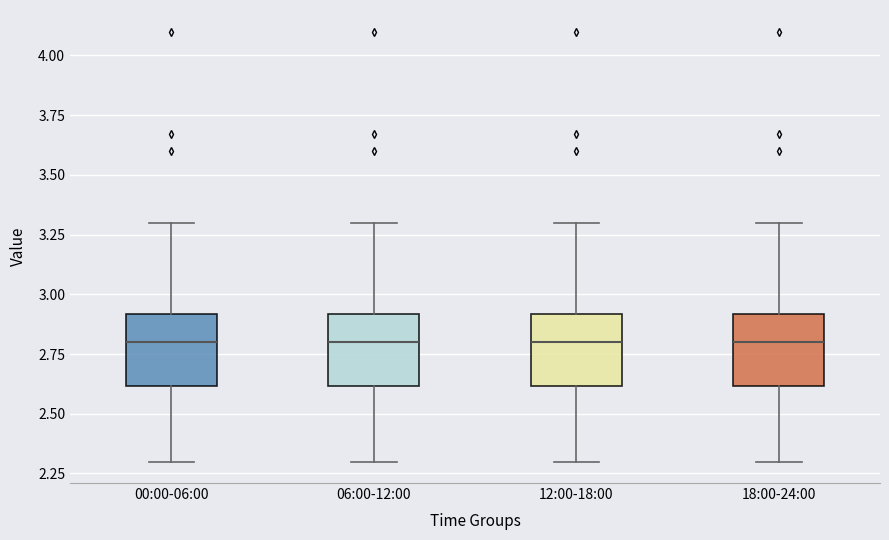

Reading left to right, read every box against the y-axis: the position of its median line, the range the box covers, and the ends of its whiskers. The values are not printed on the chart, so give them approximately, as read against the axis.

00:00-06:00: median 2.8, box 2.6 to 2.9, whiskers 2.3 to 3.3
06:00-12:00: median 2.8, box 2.6 to 2.9, whiskers 2.3 to 3.3
12:00-18:00: median 2.8, box 2.6 to 2.9, whiskers 2.3 to 3.3
18:00-24:00: median 2.8, box 2.6 to 2.9, whiskers 2.3 to 3.3